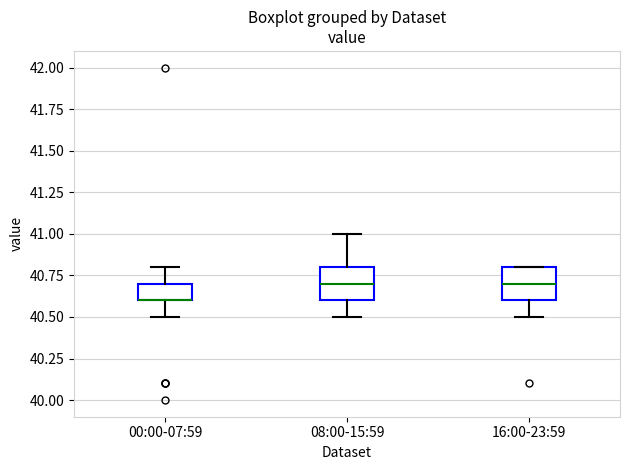

Reading left to right, transcribe this box plot: for each box, give where its median line is, the range the box spans, and where its two whiskers end, as read against the y-axis. The values are not printed on the chart, so give them approximately, as read against the axis.

00:00-07:59: median 40.6 (drawn on the box's lower edge), box 40.6 to 40.7, whiskers 40.5 to 40.8
08:00-15:59: median 40.7, box 40.6 to 40.8, whiskers 40.5 to 41.0
16:00-23:59: median 40.7, box 40.6 to 40.8, whiskers 40.5 to 40.8